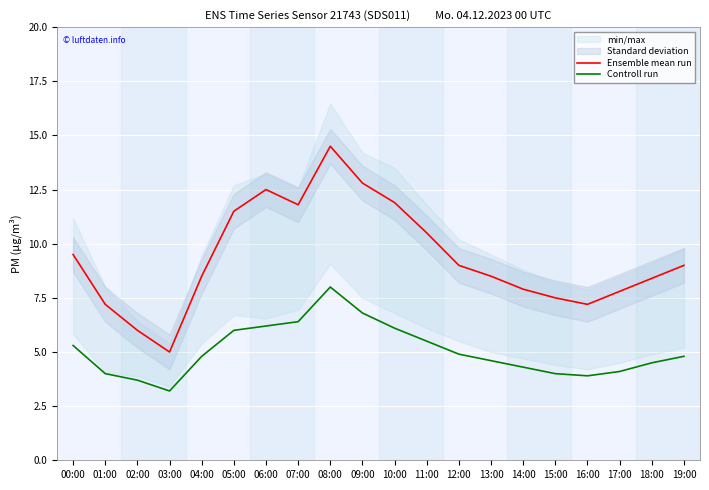

What is the smallest value displayed?

3.2